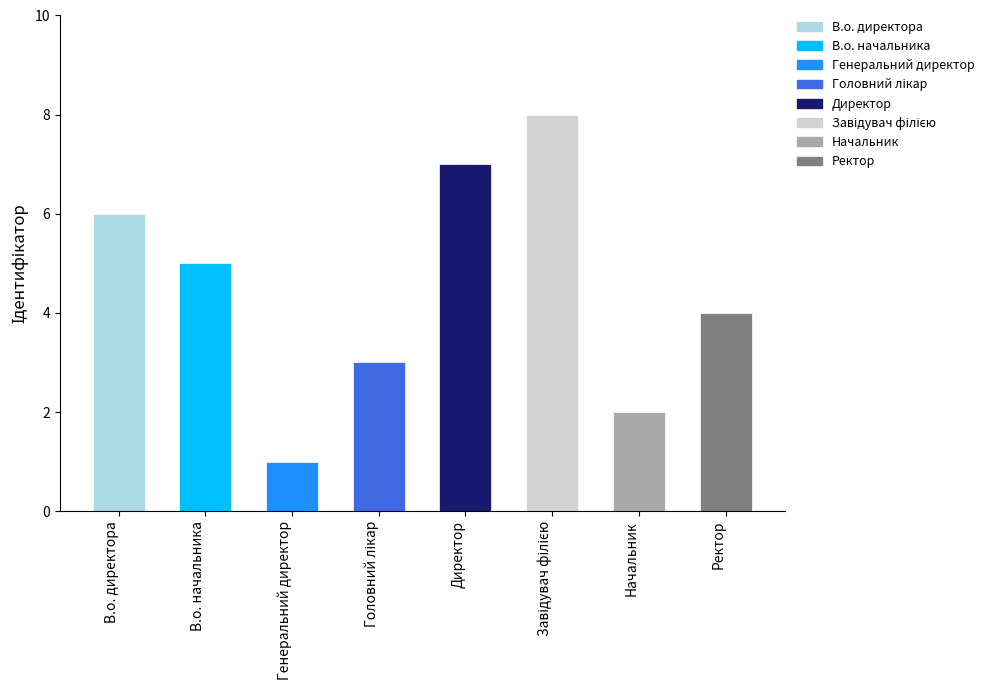

What is the sum of all values?

36